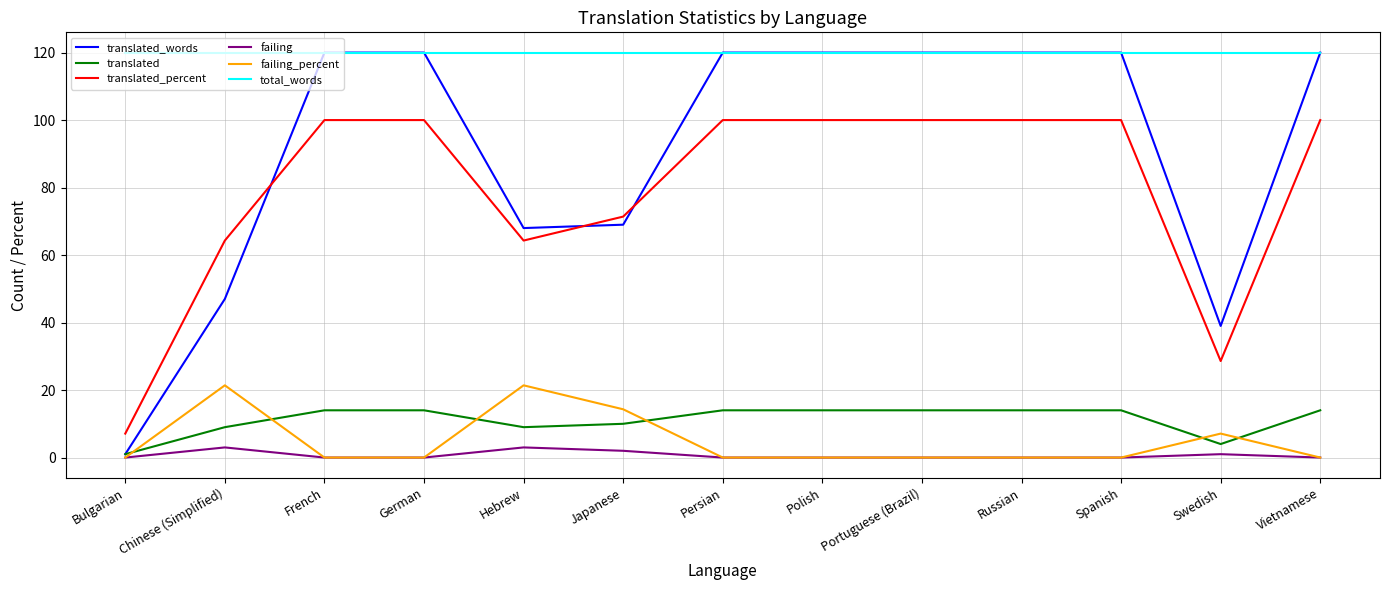

What are all the series names shown in the legend?

translated_words, translated, translated_percent, failing, failing_percent, total_words